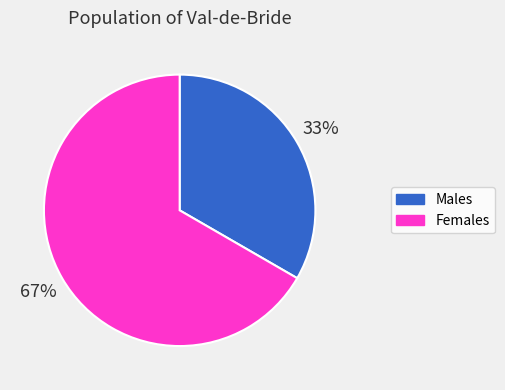

To the nearest percent, what is the average slice percentage?

50%